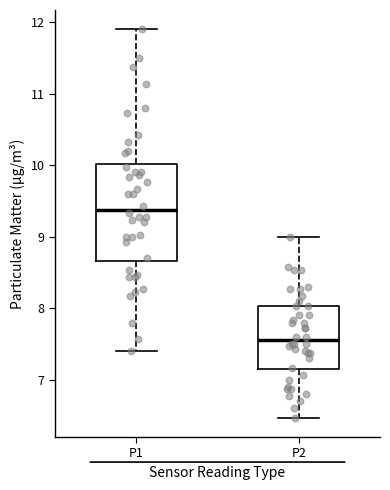

Reading left to right, transcribe this box plot: for each box, give where its median line is, the range the box spans, and where its two whiskers end, as read against the y-axis. The values are not printed on the chart, so give them approximately, as read against the axis.

P1: median 9.4, box 8.7 to 10.0, whiskers 7.4 to 11.9
P2: median 7.6, box 7.1 to 8.0, whiskers 6.5 to 9.0